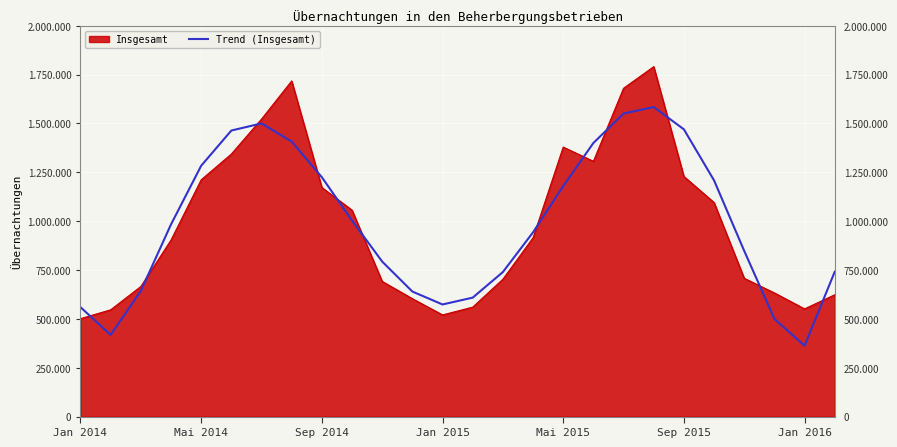

Which label corresponds to the smallest value in the chart?

Jan 2016